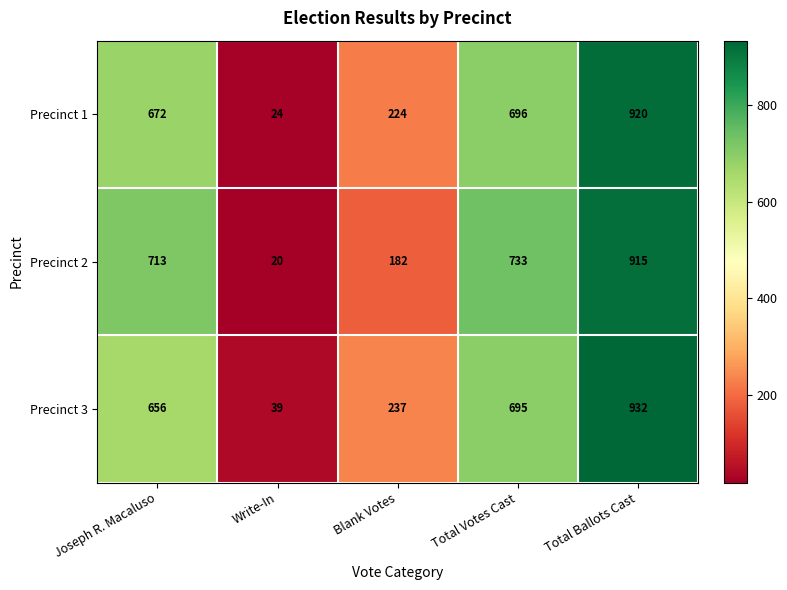

The Precinct 3 series shows 1237 at Total Votes Cast. True or false?

False